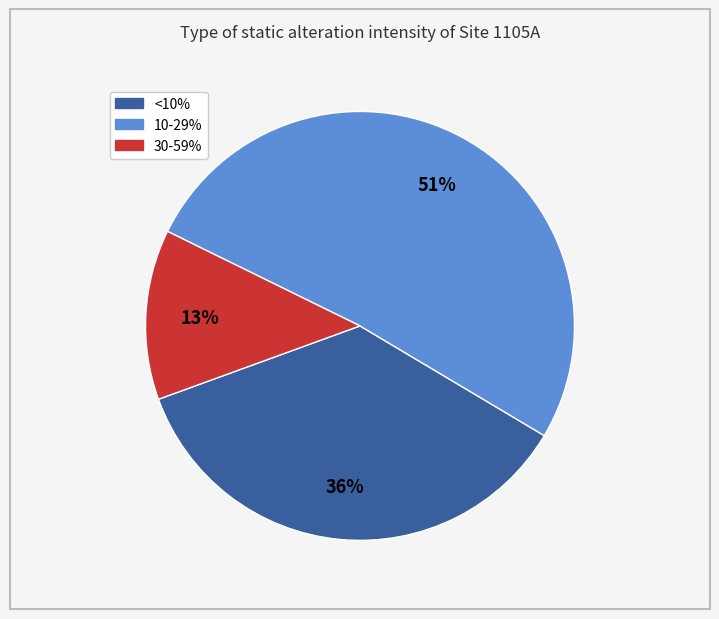

Do 10-29% and <10% together represent more than half of the pie?

Yes